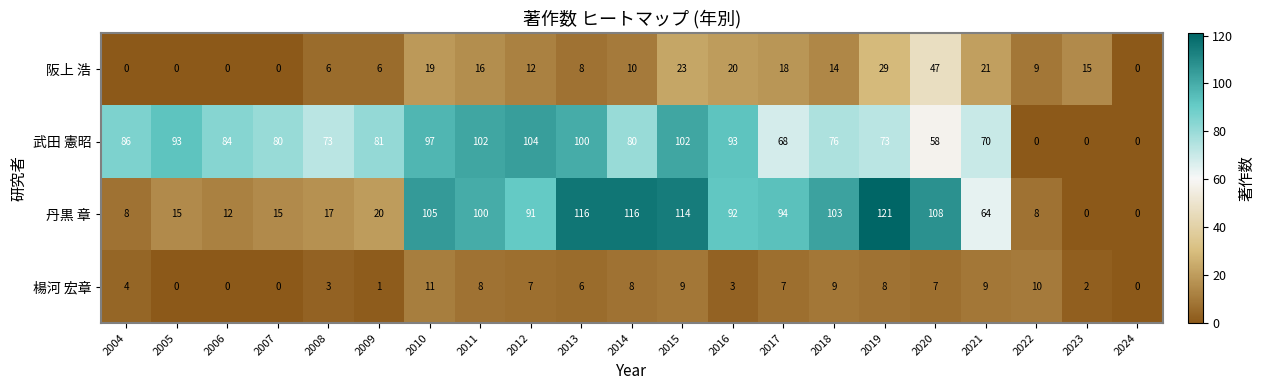

What is the average value of the 楊河 宏章 series?

5